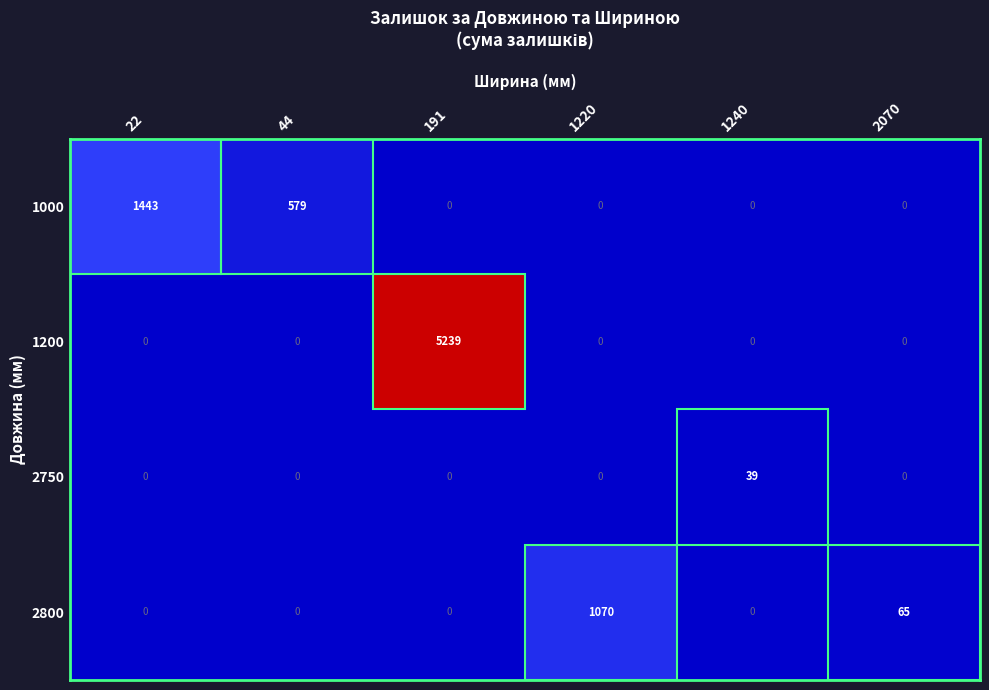

What is the difference between the maximum and second lowest values in the 2800 series?

1070